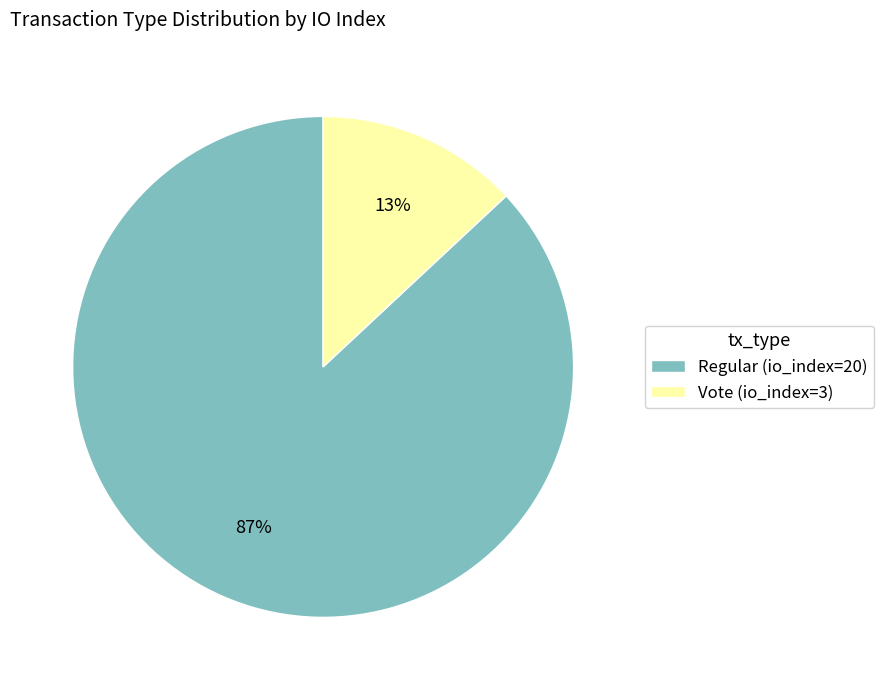

What is the smallest slice in the pie chart?

Vote (io_index=3)